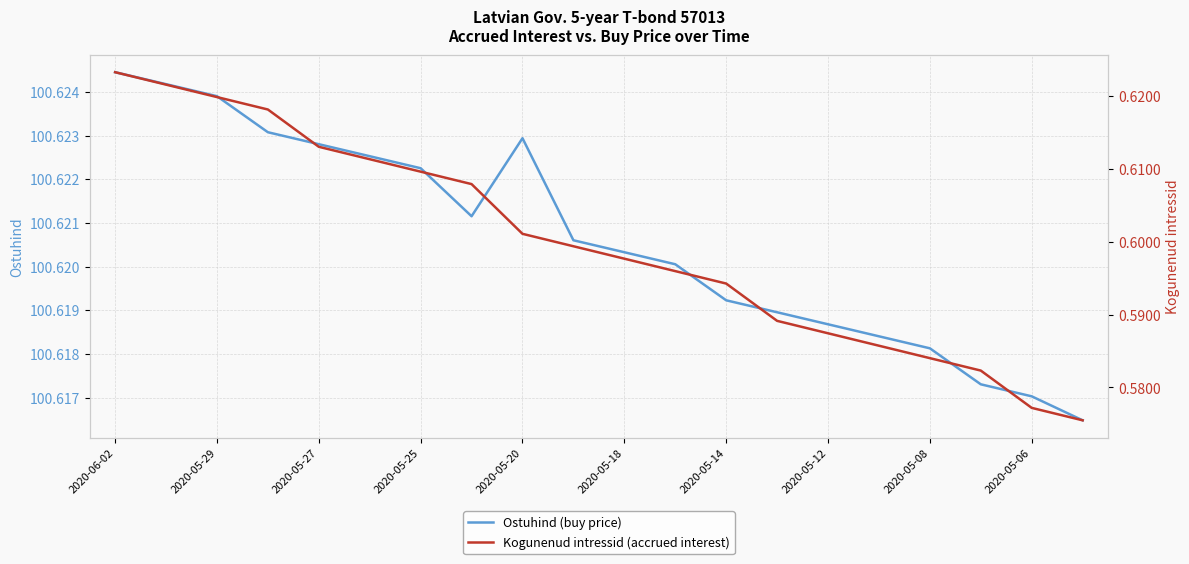

The Ostuhind (buy price) series shows 179.9 at 2020-05-27. True or false?

False